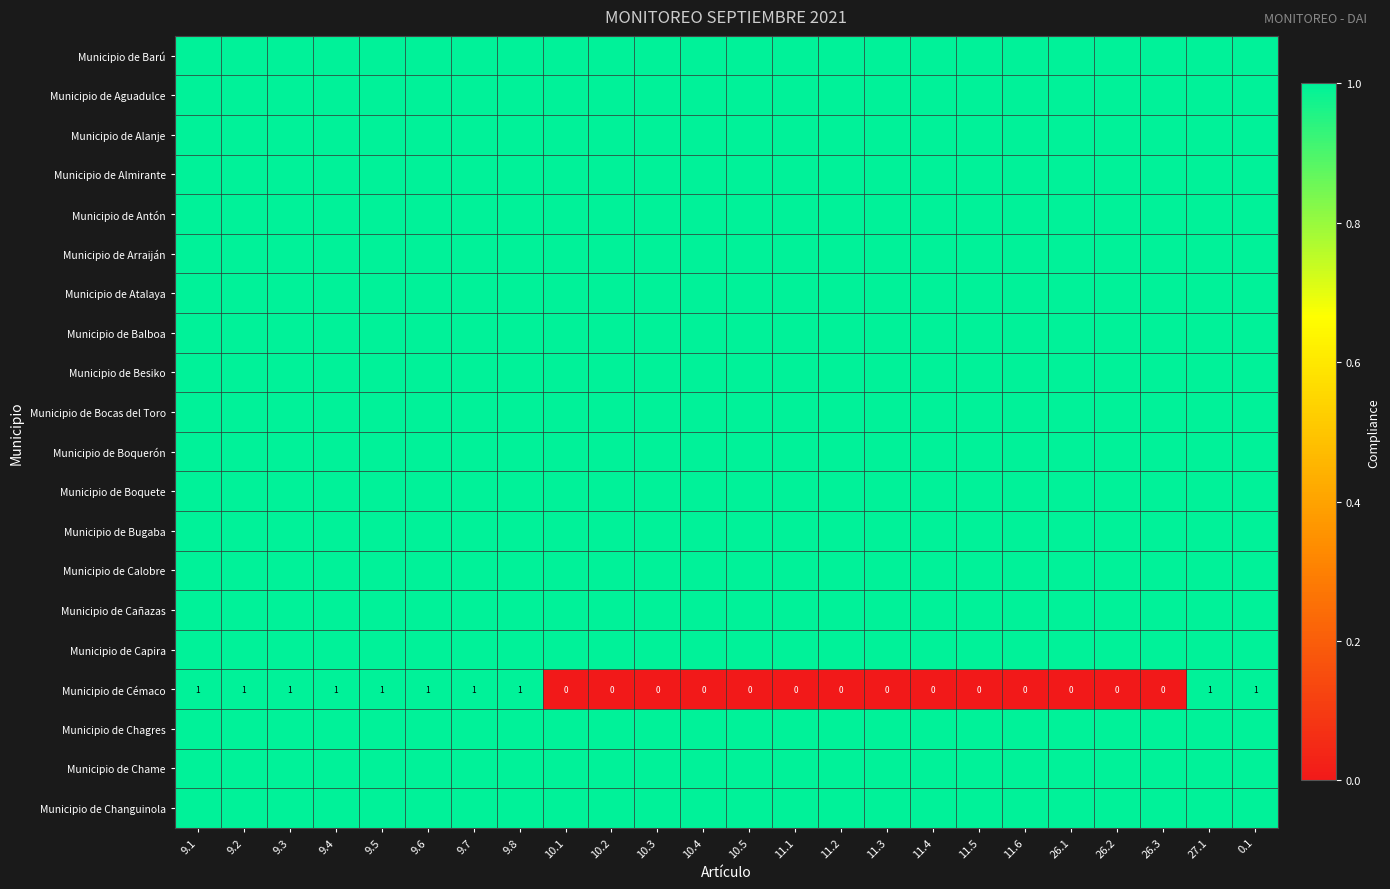

Rank the series by their maximum value, from lowest to highest.

Municipio de Barú, Municipio de Aguadulce, Municipio de Alanje, Municipio de Almirante, Municipio de Antón, Municipio de Arraiján, Municipio de Atalaya, Municipio de Balboa, Municipio de Besiko, Municipio de Bocas del Toro, Municipio de Boquerón, Municipio de Boquete, Municipio de Bugaba, Municipio de Calobre, Municipio de Cañazas, Municipio de Capira, Municipio de Cémaco, Municipio de Chagres, Municipio de Chame, Municipio de Changuinola